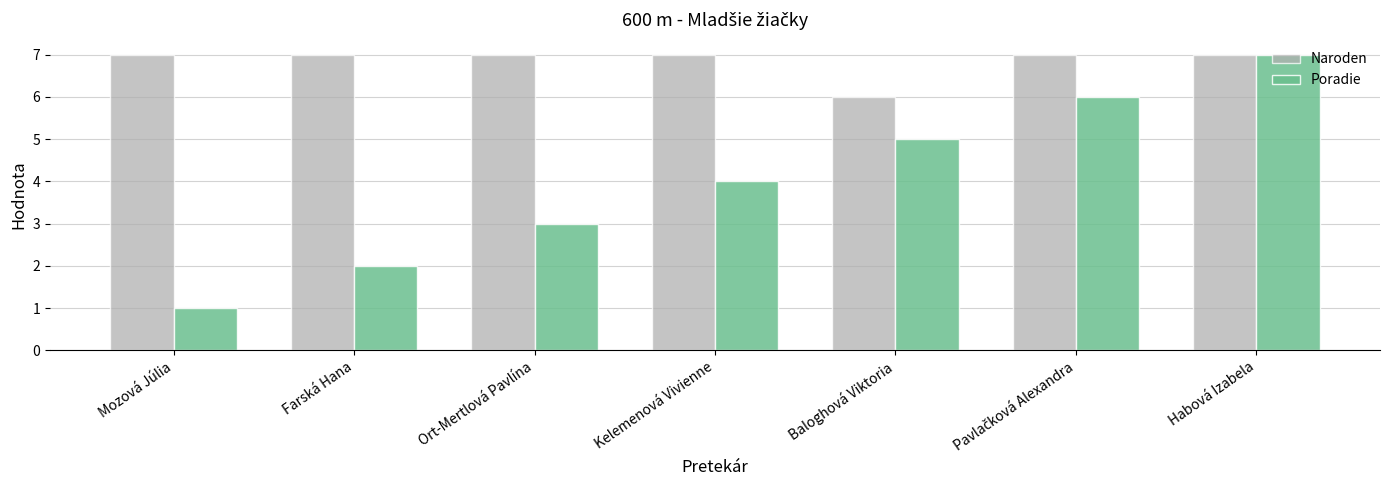

What is the average value of the Naroden series?

7